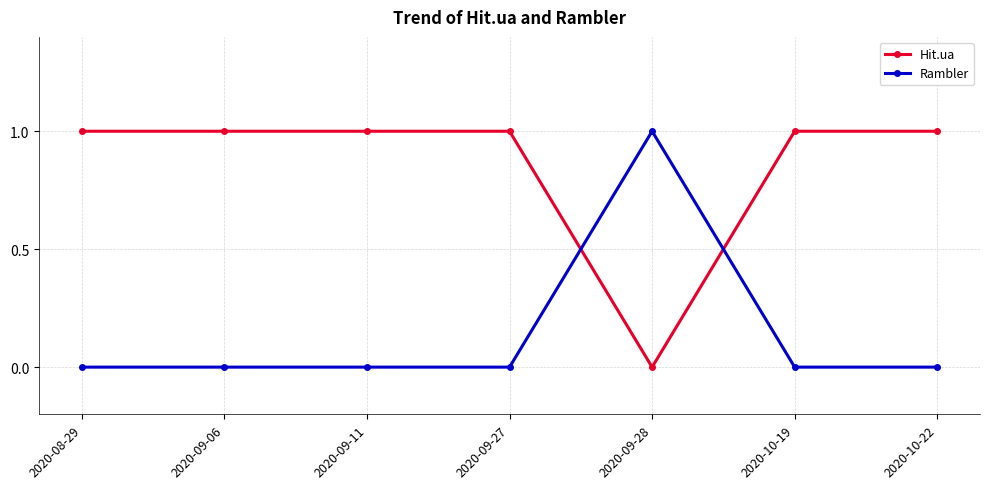

Which series has the largest total across all categories?

Hit.ua